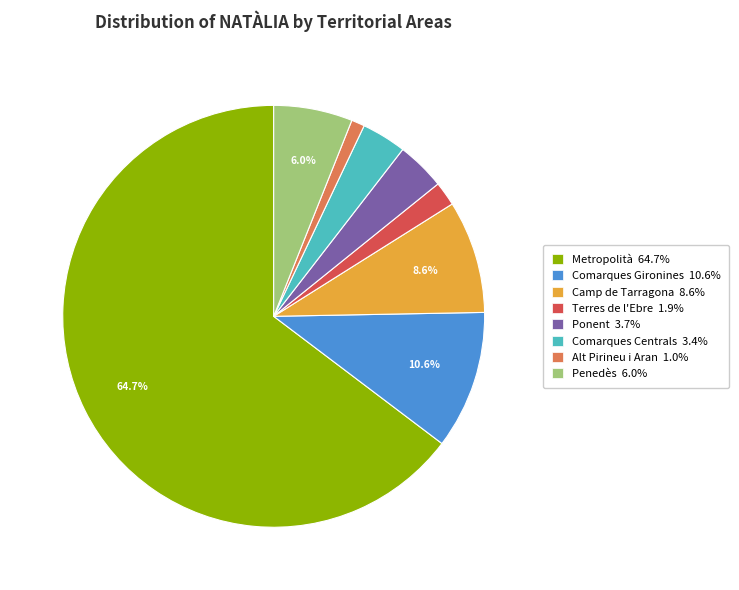

To the nearest percent, what percentage of the pie is Alt Pirineu i Aran?

1%